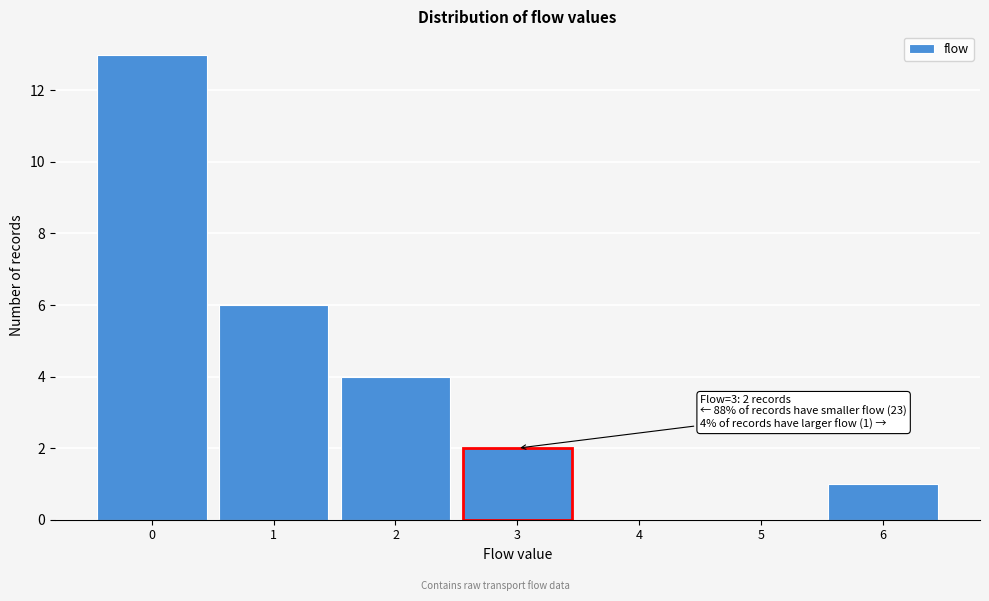

Over which range of the x-axis is the bar tallest?

-0.5 to 0.5